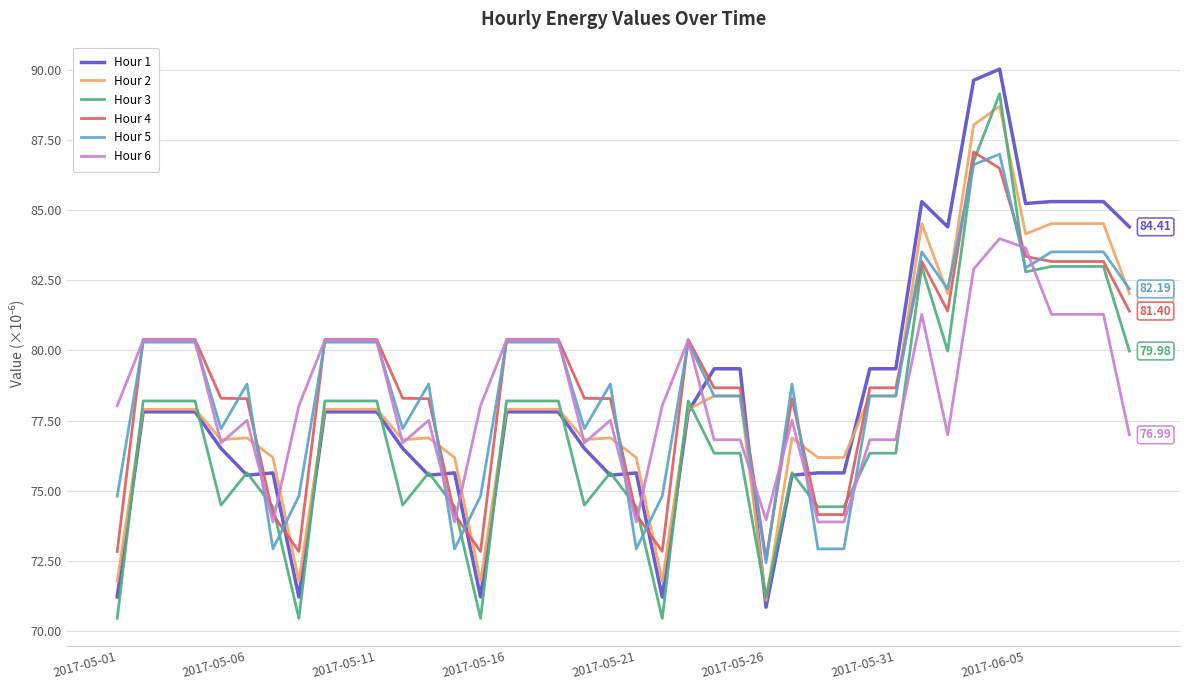

Which series has the largest range (max minus min)?

Hour 1